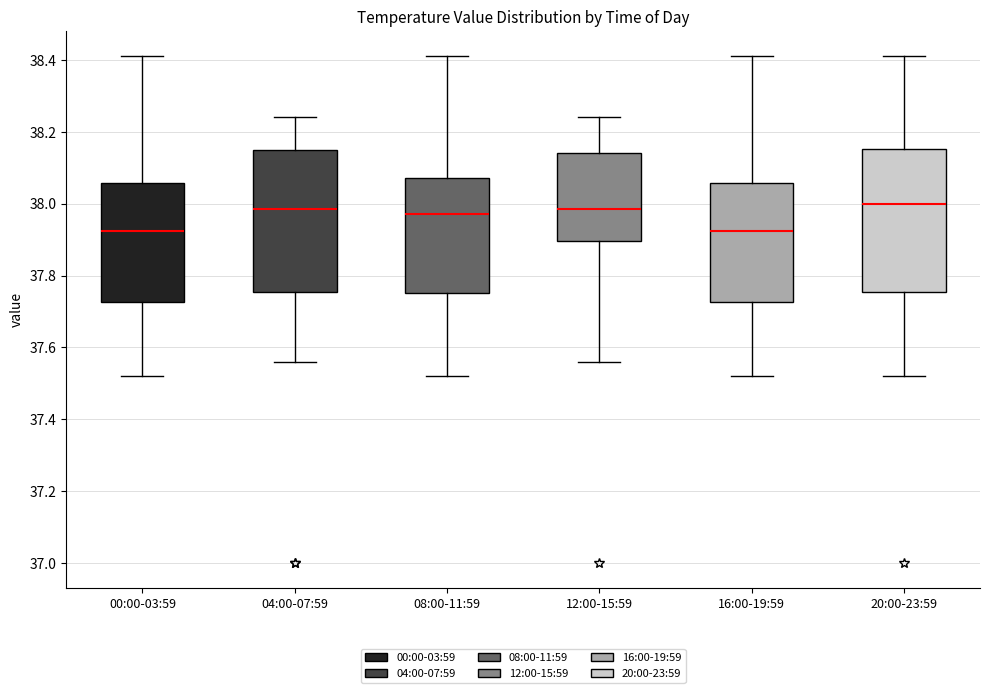

Where does the upper whisker of the box for 08:00-11:59 end on the y-axis? The values are not printed on the chart, so give them approximately, as read against the axis.

38.42